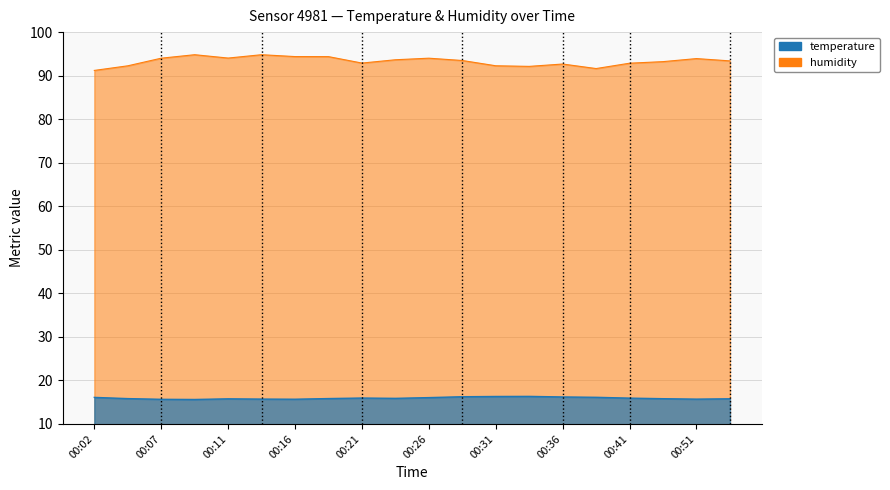

Rank the categories by humidity value from highest to lowest.

00:09, 00:14, 00:16, 00:19, 00:11, 00:07, 00:26, 00:51, 00:24, 00:28, 00:53, 00:48, 00:21, 00:41, 00:36, 00:31, 00:04, 00:33, 00:38, 00:02